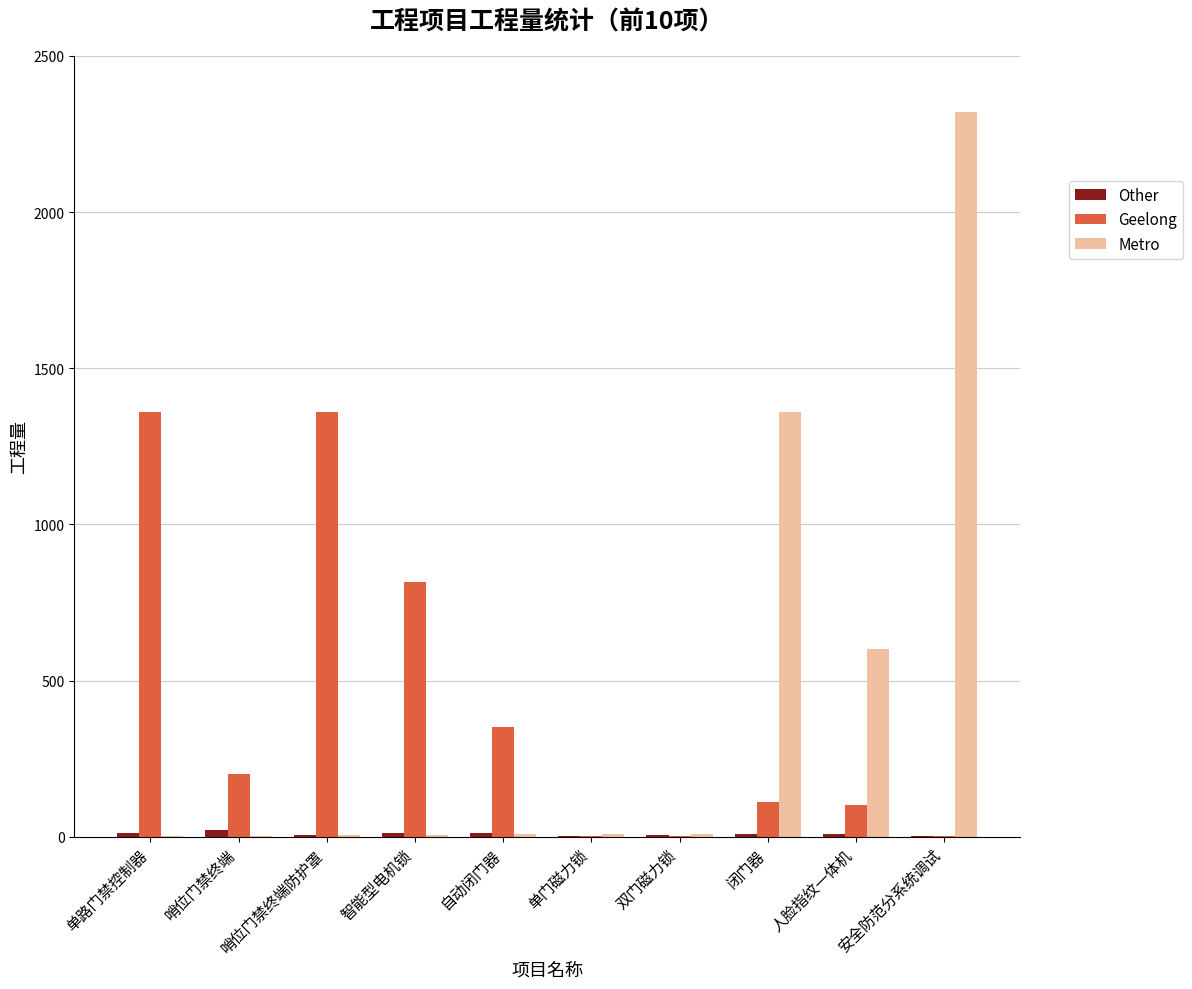

At which label is Metro closest to 1161?

闭门器